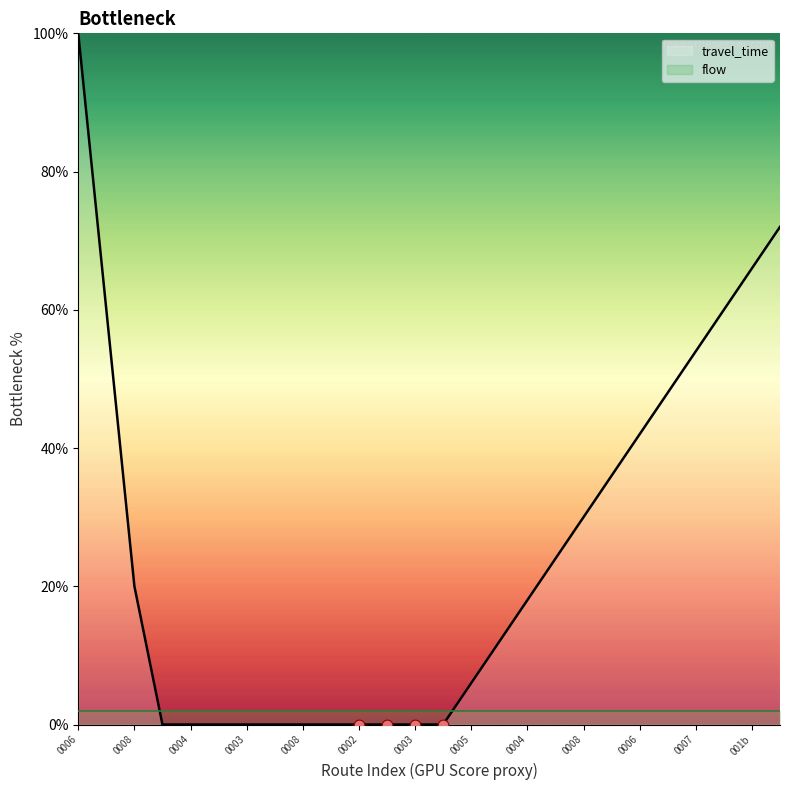

Which series has the widest spread of Y values?

travel_time